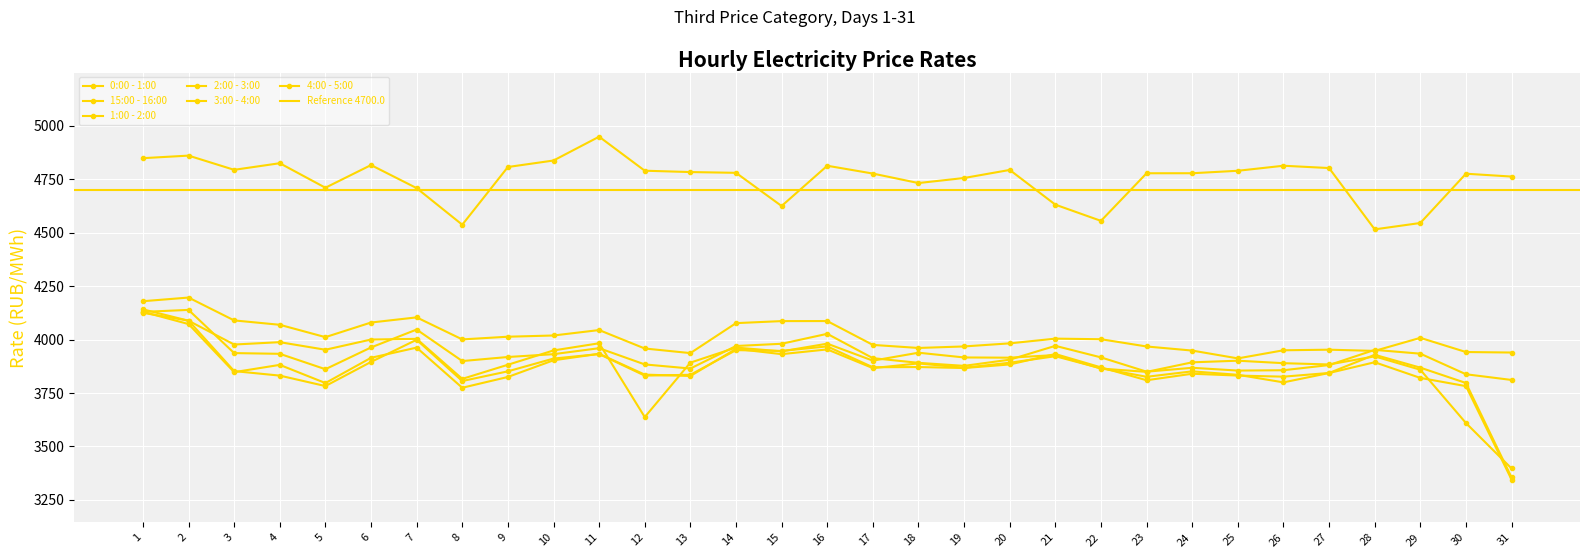

At which category is the sum across all series the highest?

1